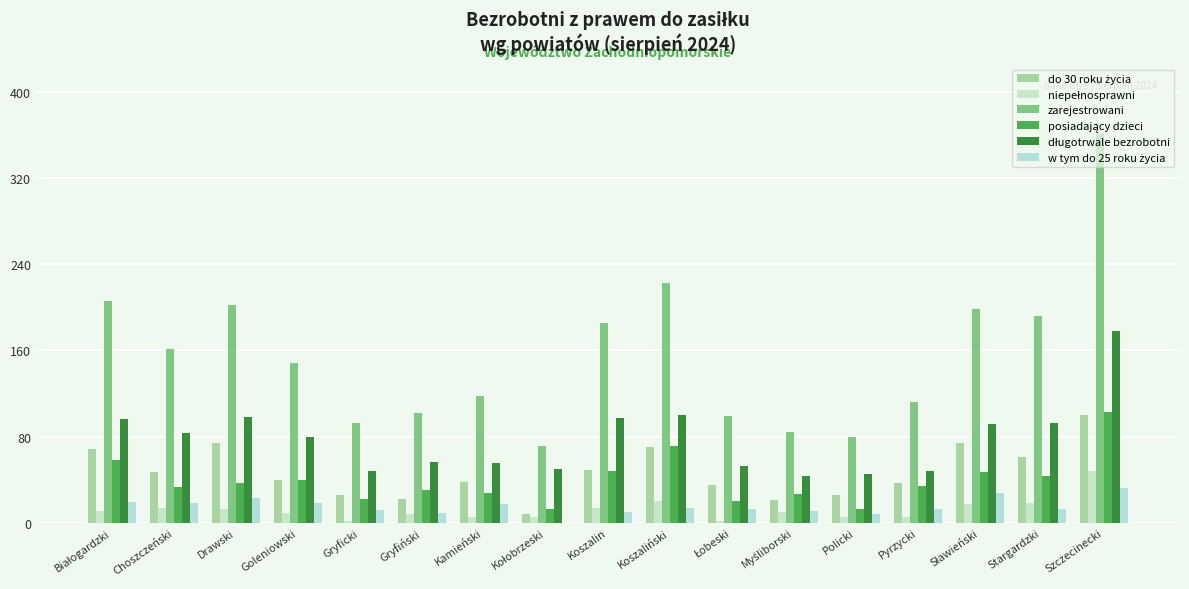

Count the number of data series in this chart.

6